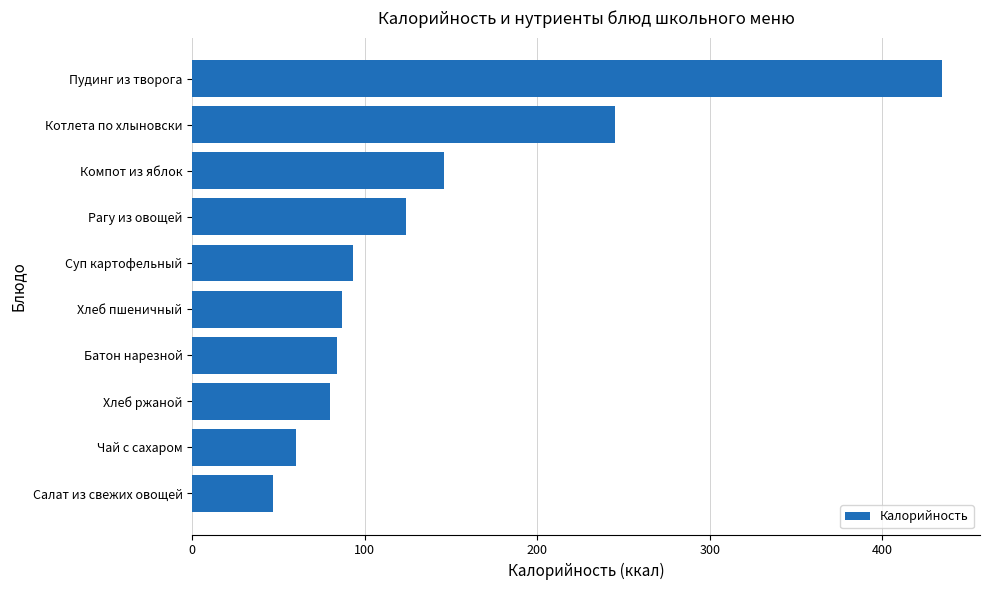

What is the change in value from Чай с сахаром to Батон нарезной?

+24